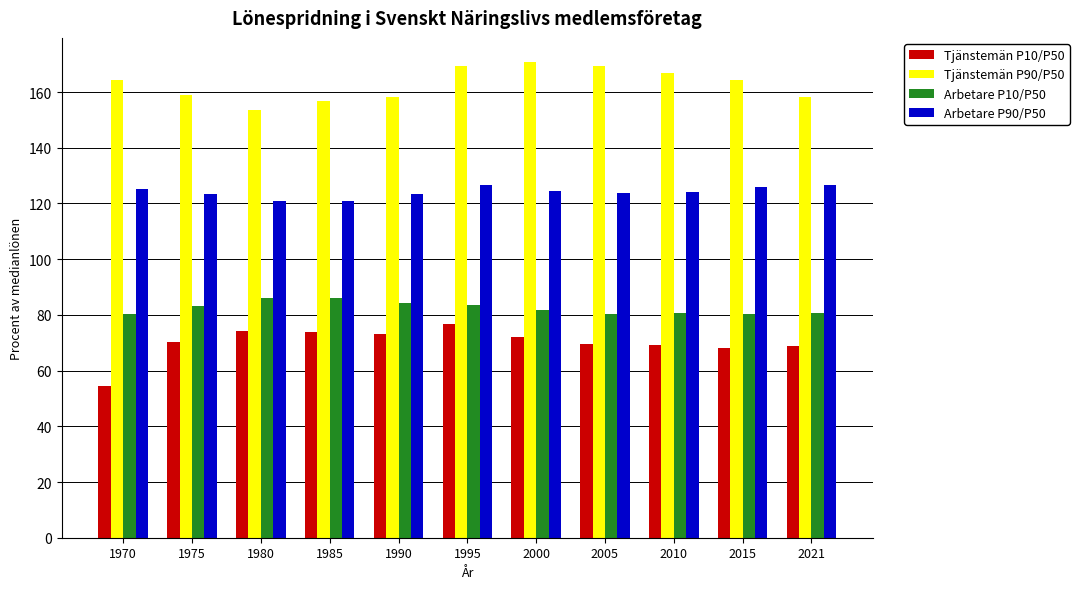

What are all the series names shown in the legend?

Tjänstemän P10/P50, Tjänstemän P90/P50, Arbetare P10/P50, Arbetare P90/P50